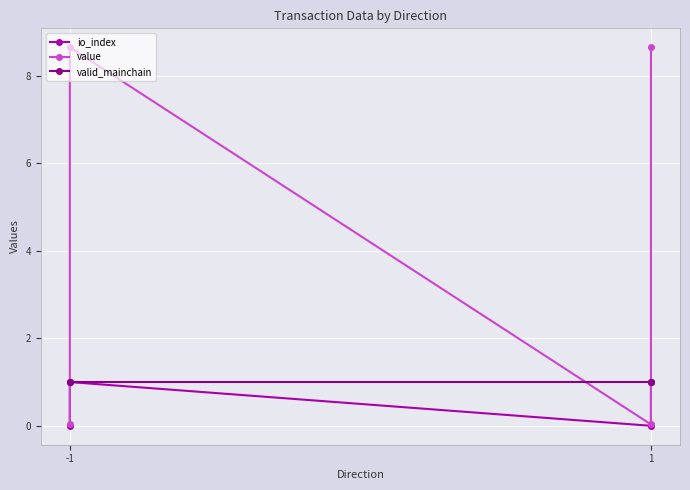

What is the sum of the value values at 1 and -1?

8.7